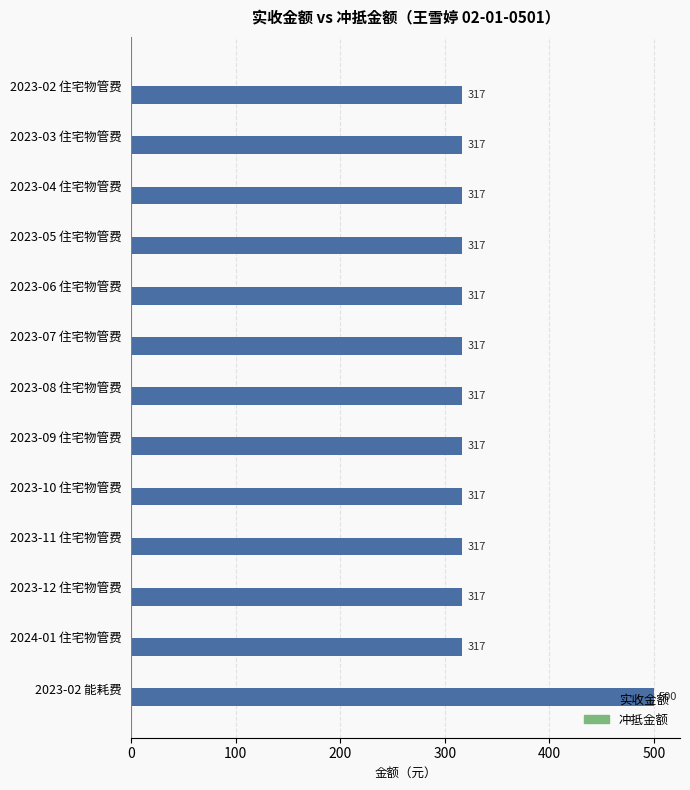

The value at 2023-02 能耗费 is 500.0. True or false?

True